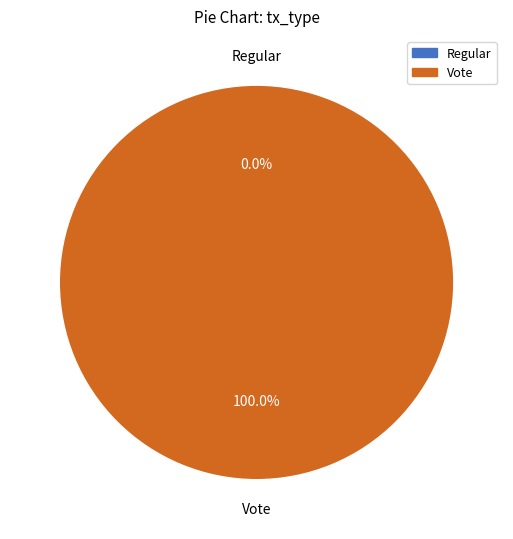

What is the change in value from Regular to Vote?

+2